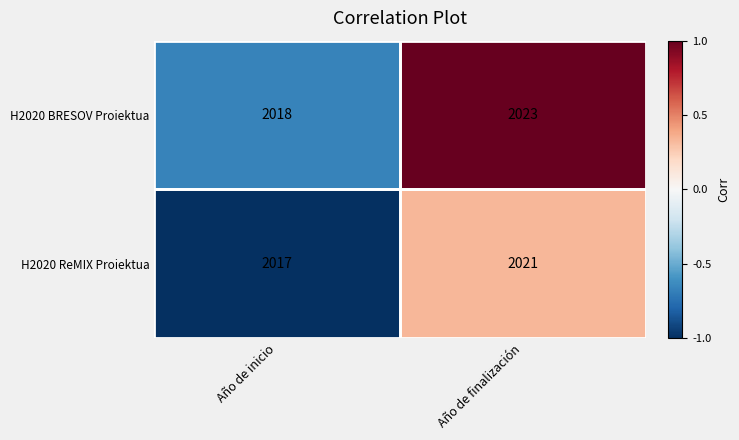

What value does the H2020 ReMIX Proiektua series have at Año de finalización?

2021